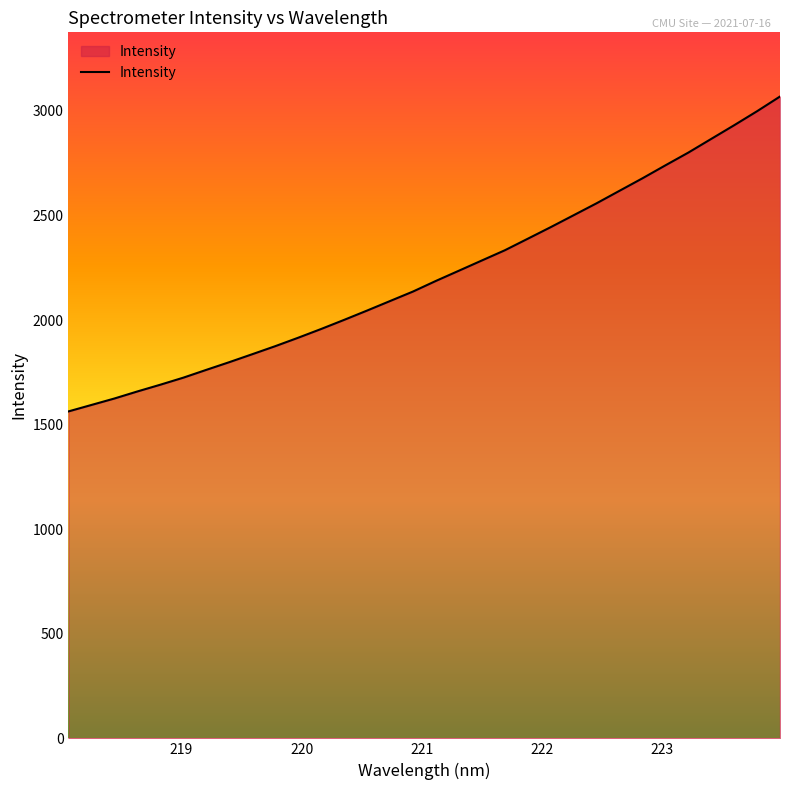

What is the difference between the maximum and minimum values?

1505.7